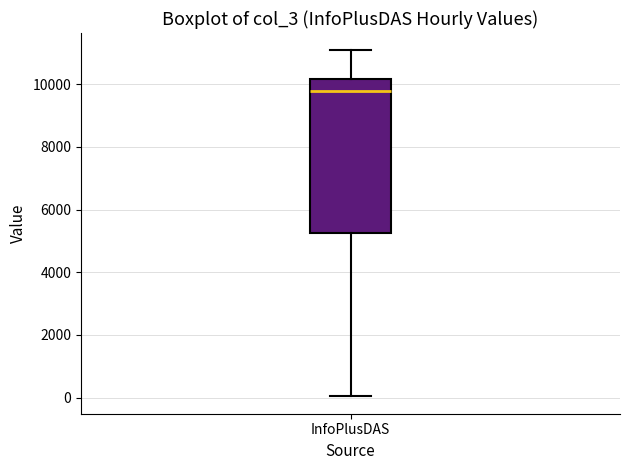

Where does the upper whisker of the box for InfoPlusDAS end on the y-axis? The values are not printed on the chart, so give them approximately, as read against the axis.

11000